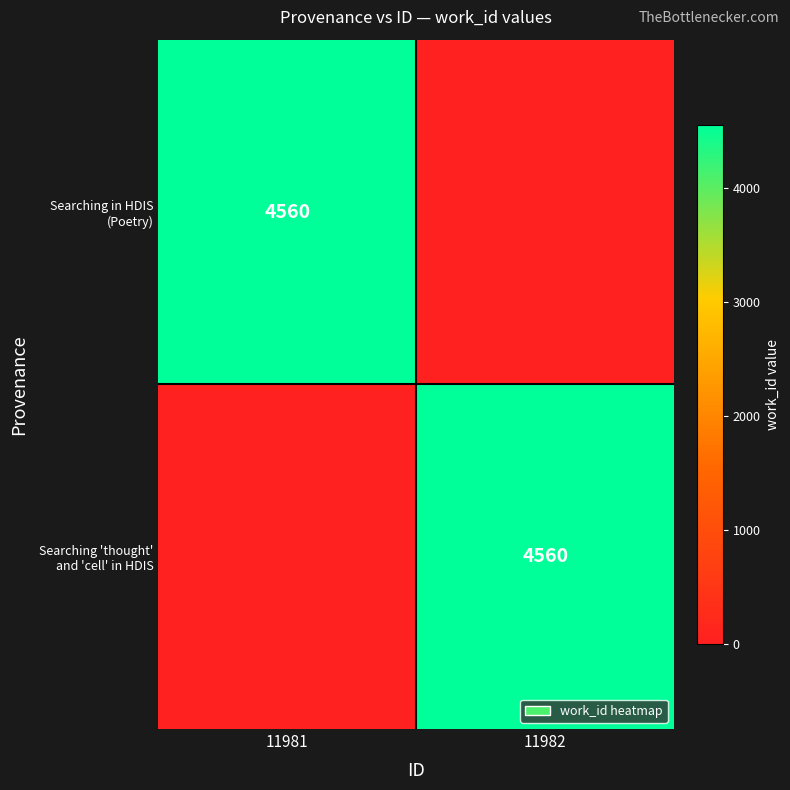

What is the total value across all series at 11982?

4560